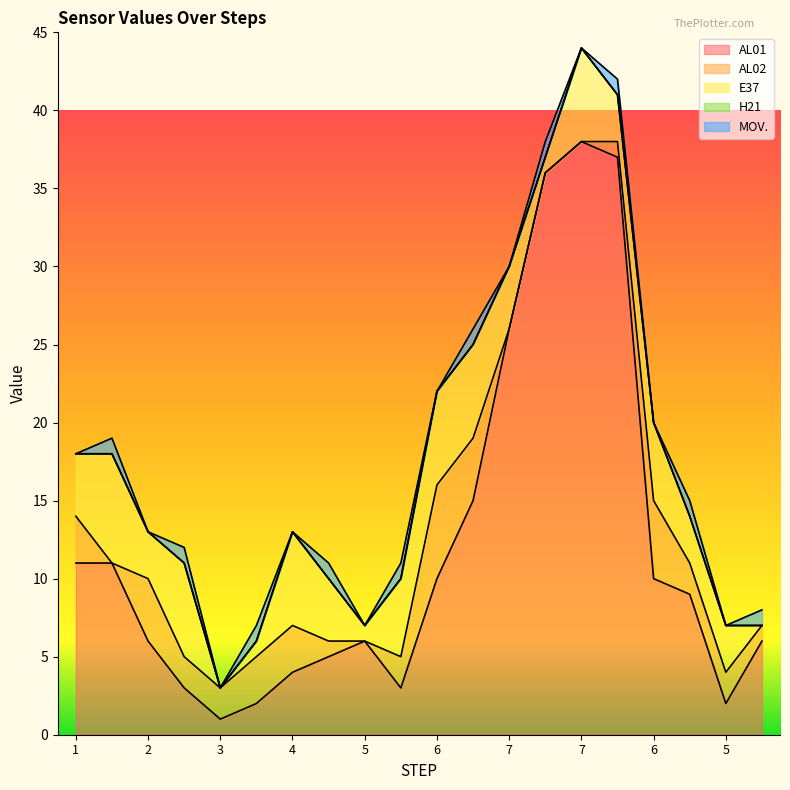

Between 4 and 7, which series saw the biggest shift?

AL01